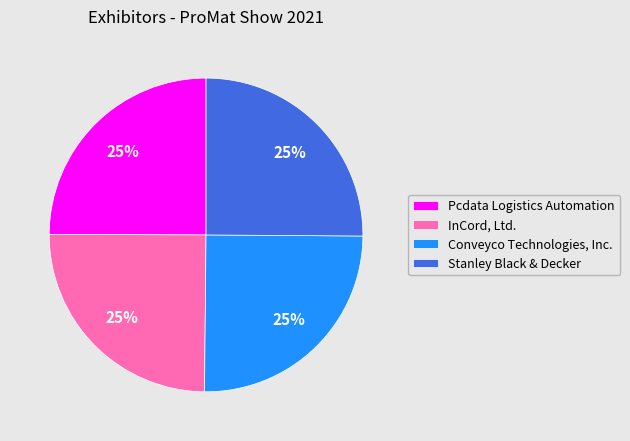

Approximately how many times larger is the value at Pcdata Logistics Automation compared to InCord, Ltd.?

1.0